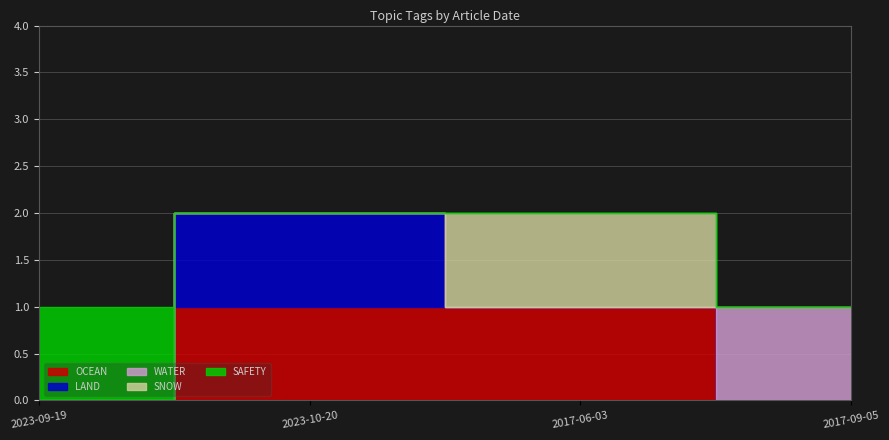

The value of LAND at 2017-09-05 is 0. True or false?

True